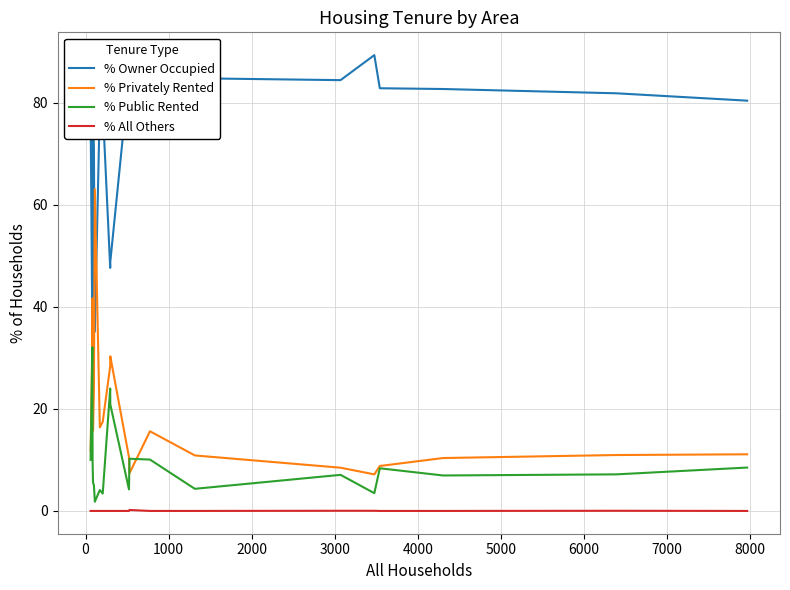

True or false: % All Others and % Owner Occupied intersect in this chart.

False